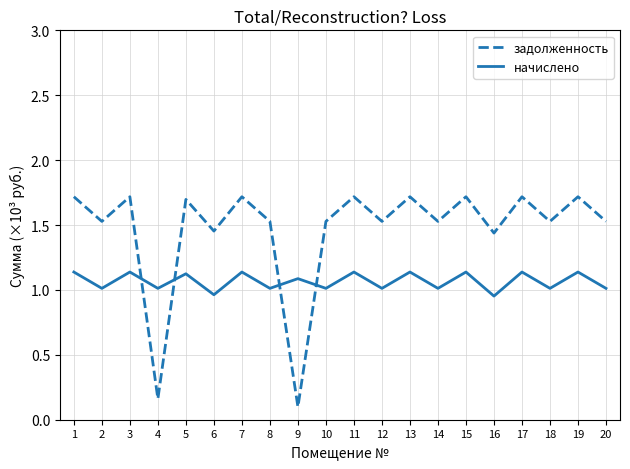

How many interior local peaks does the задолженность series have?

8